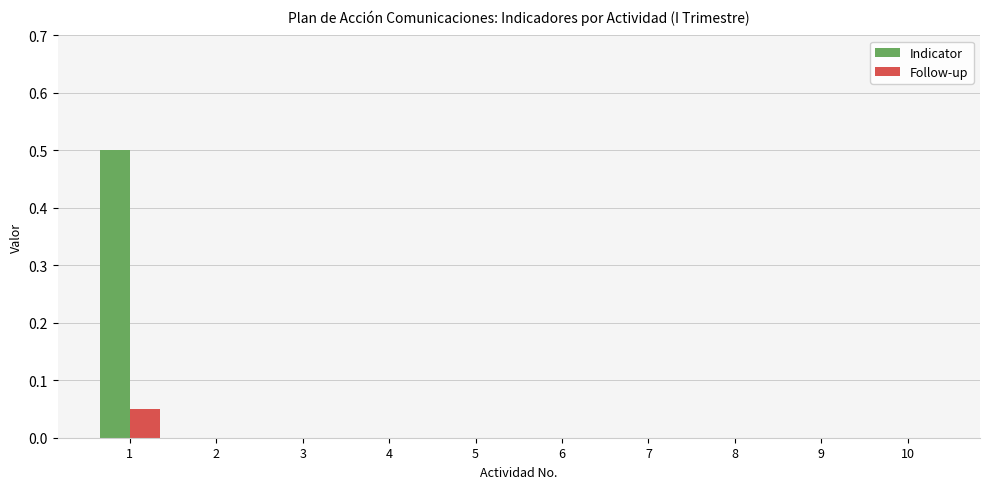

The value of Follow-up at 6 is 0.0. True or false?

True